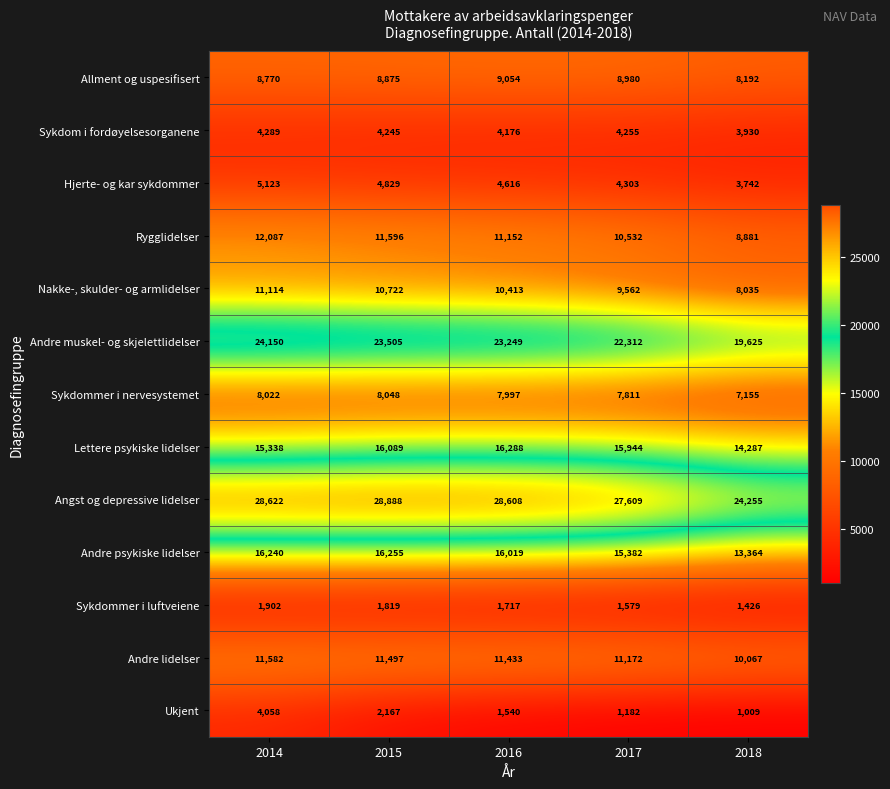

At which label is Angst og depressive lidelser closest to 26571?

2017